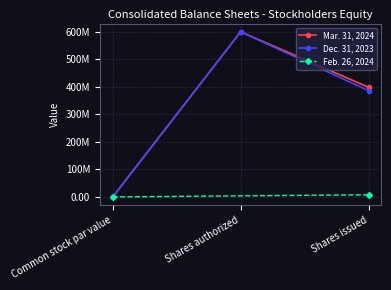

Is this an area chart (filled region under the line)?

No